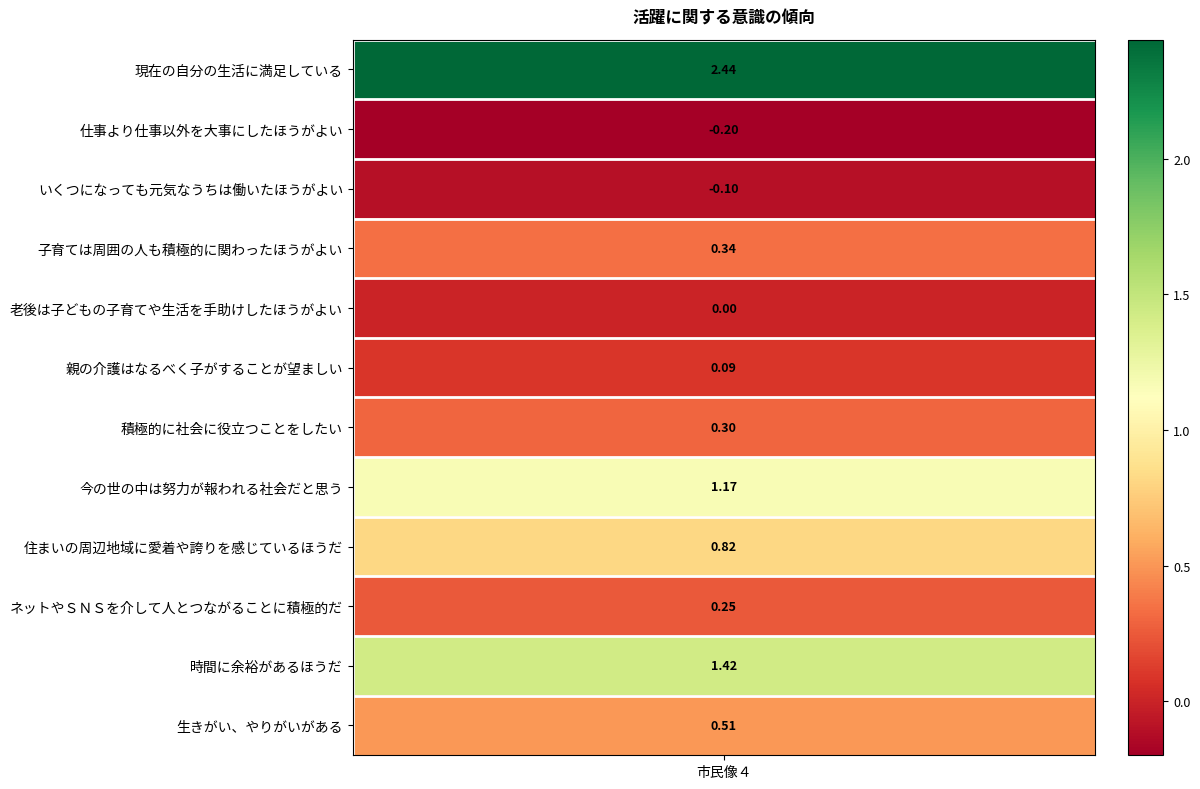

What is the maximum value shown in the chart?

2.4